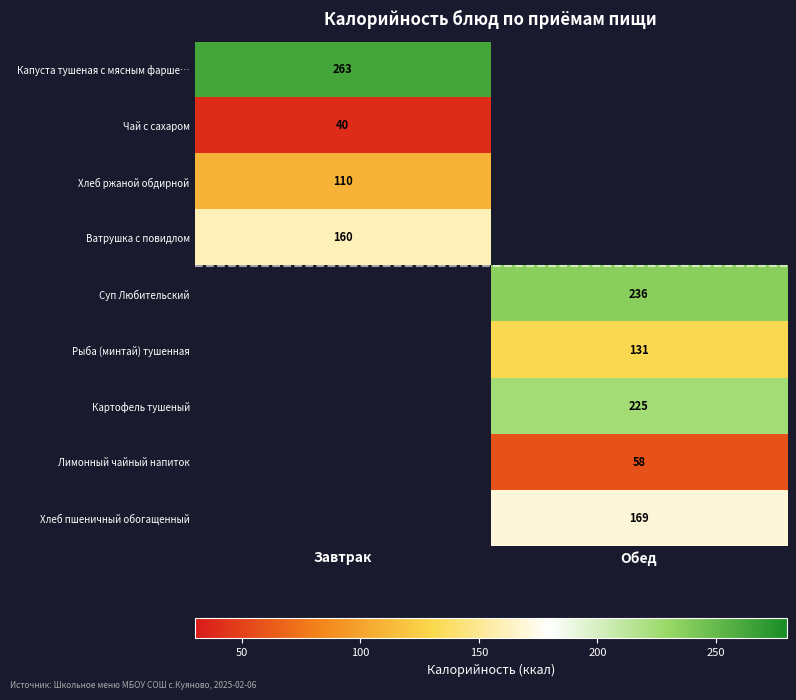

The Хлеб пшеничный обогащенный series shows 238 at Обед. True or false?

False